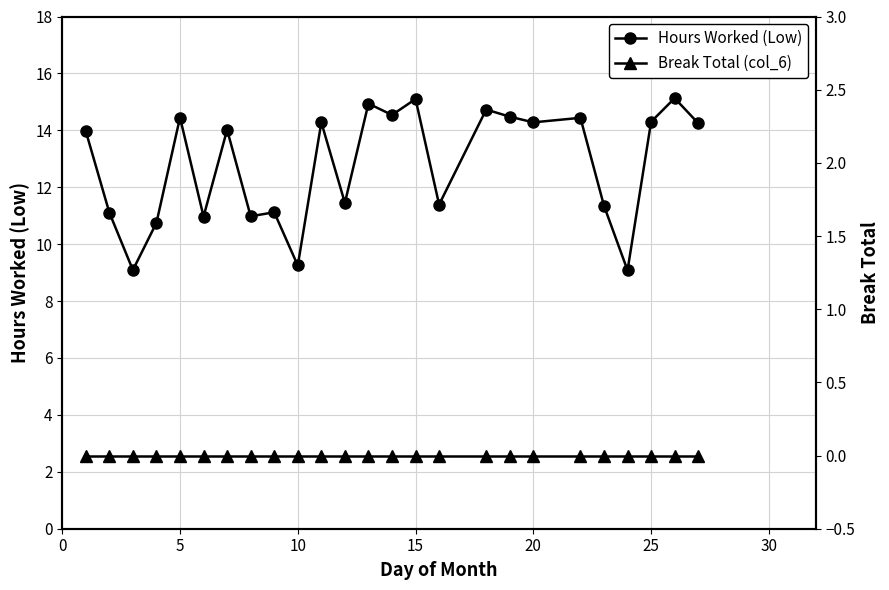

Which series has the widest spread of values?

Hours Worked (Low)